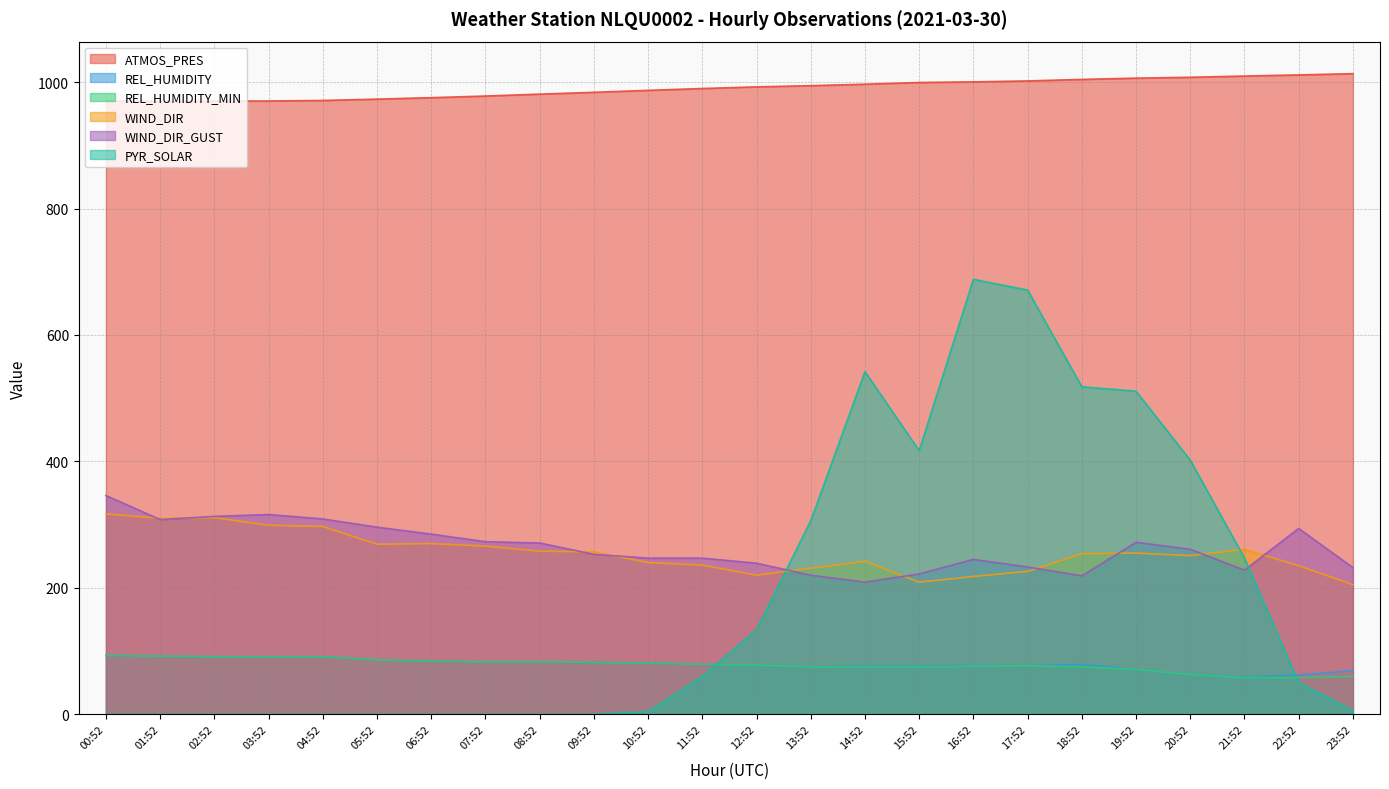

How many distinct data groups are displayed?

6